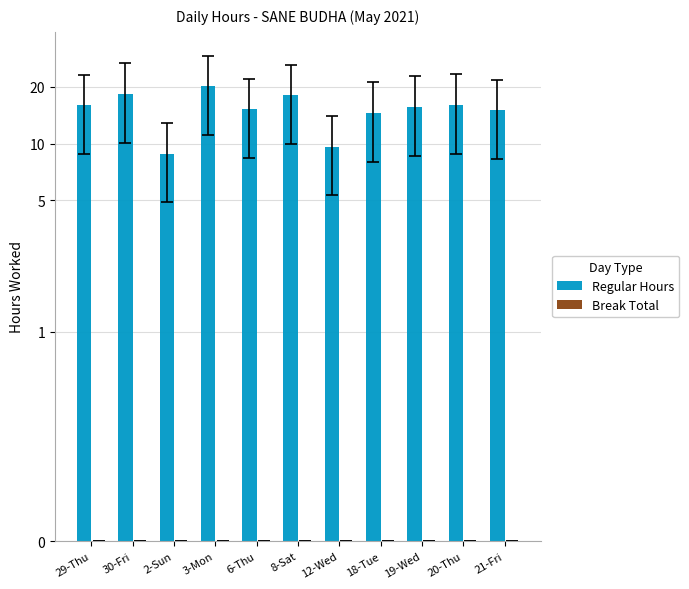

Which series has the largest total across all categories?

Regular Hours